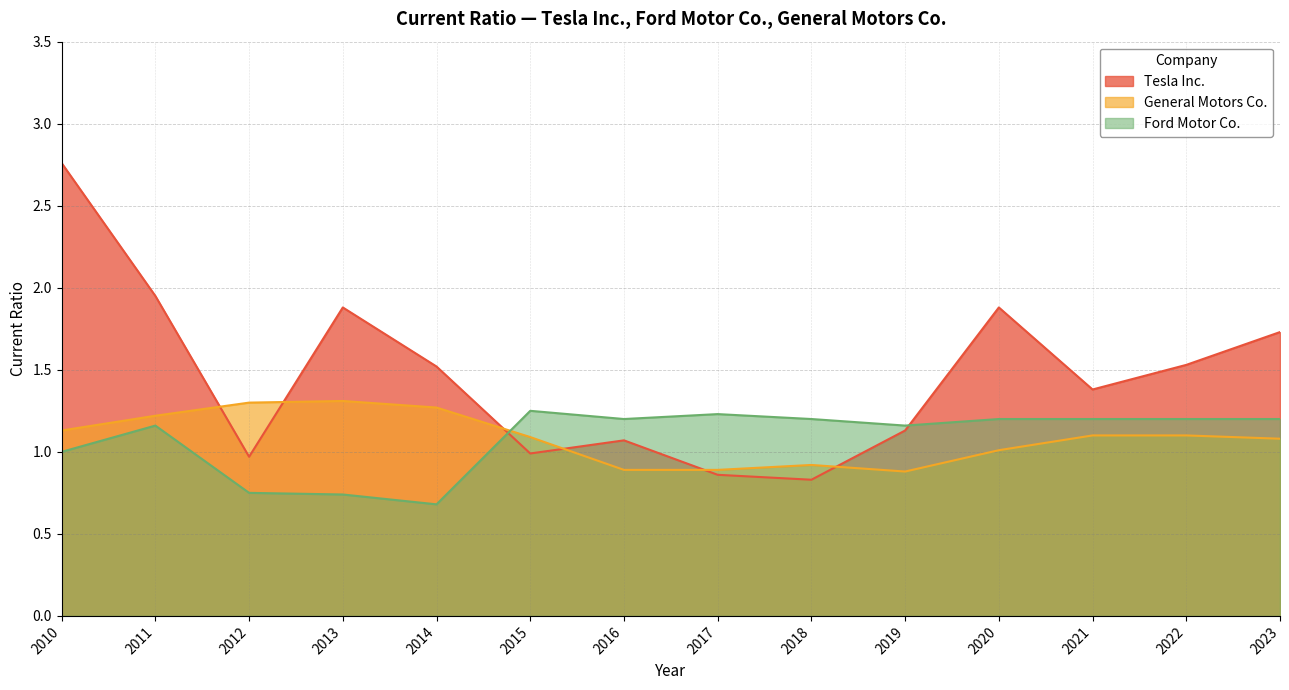

Between 2017 and 2021, which series saw the biggest shift?

Tesla Inc.